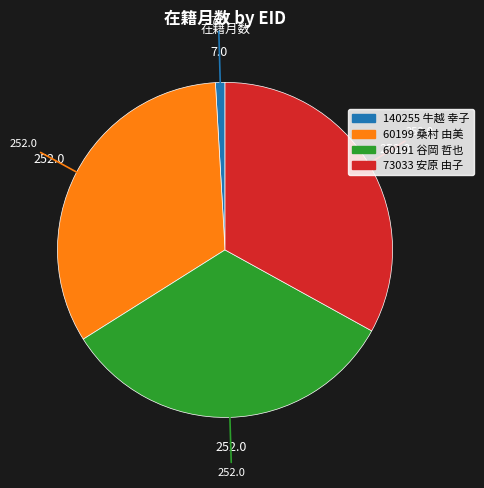

Between 60199 and 140255, which is larger?

60199